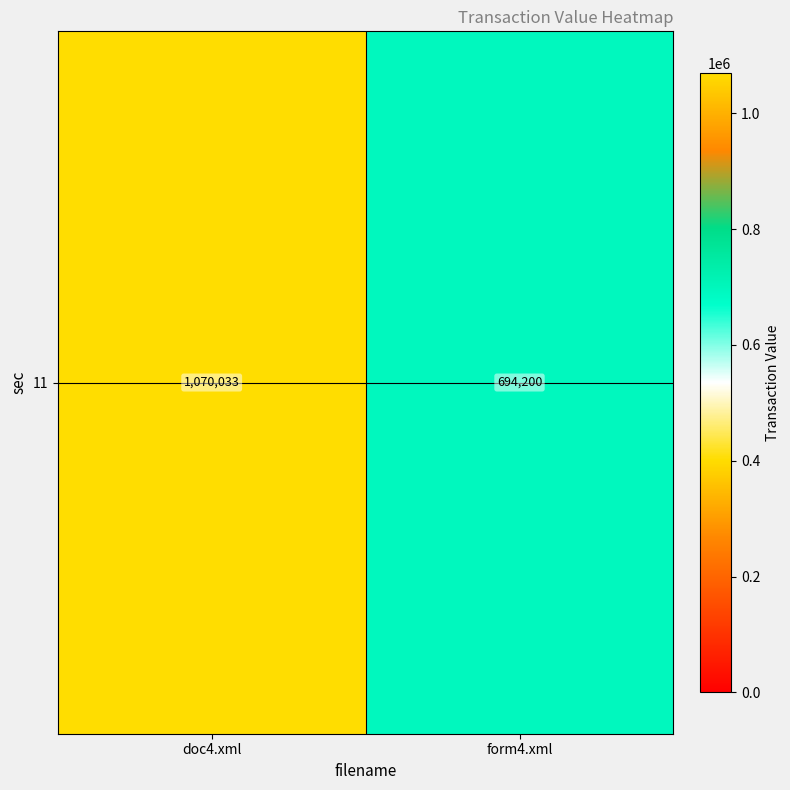

Is it true that the value at doc4.xml is 260522?

False